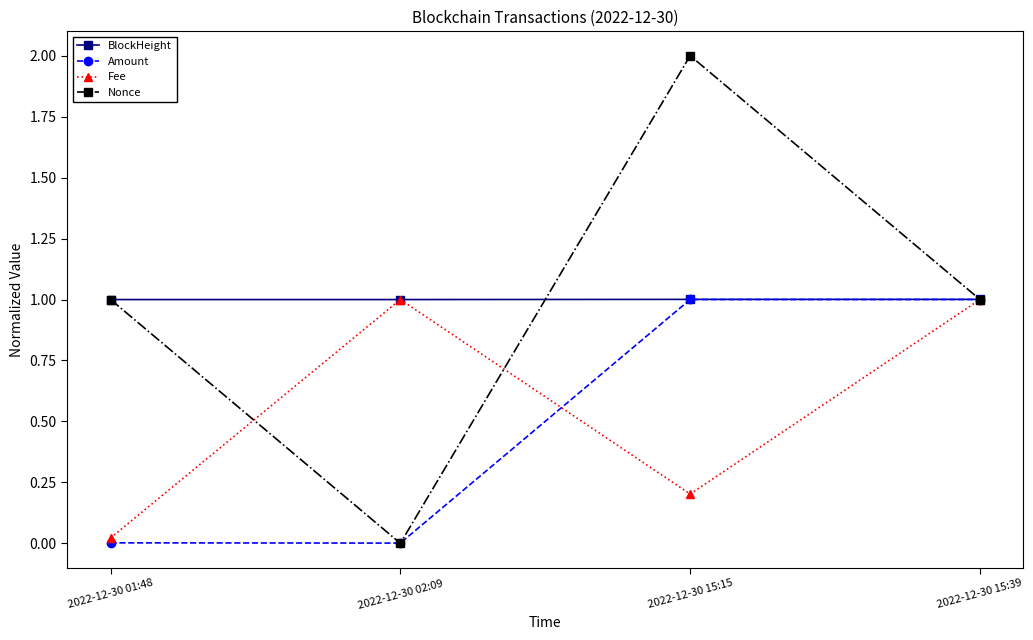

How many interior local valleys does the Fee series have?

1